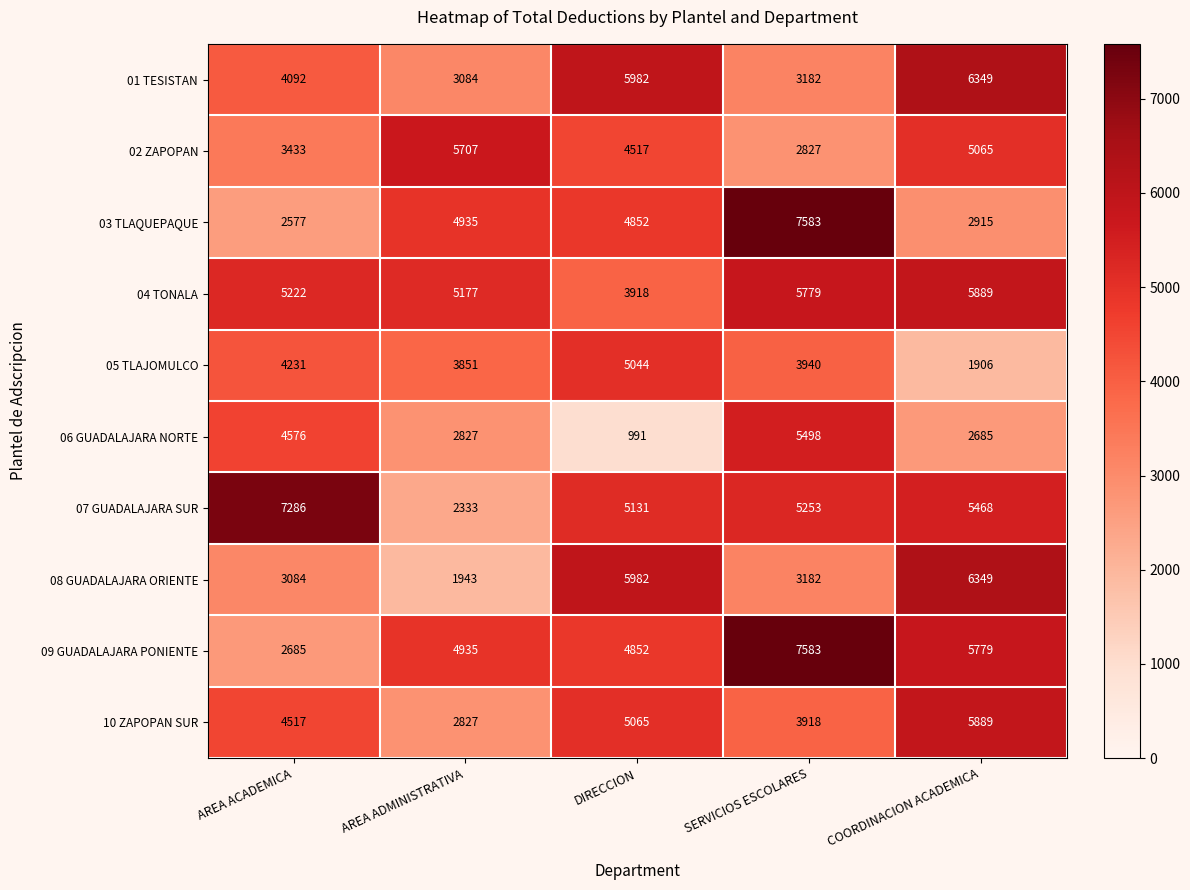

What is the average value of the 07 GUADALAJARA SUR series?

5094